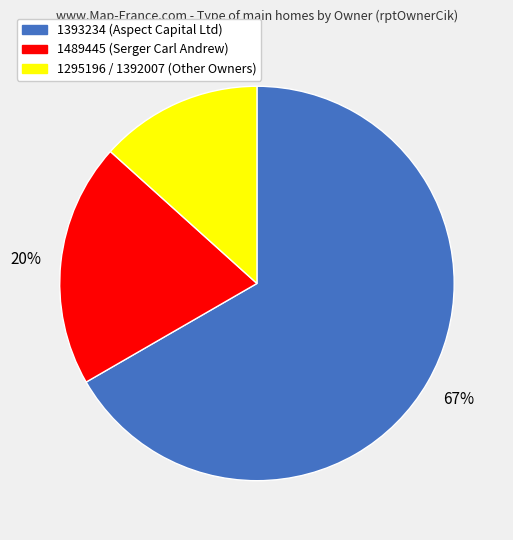

The 1295196 / 1392007 slice represents 25% of the pie. True or false?

False